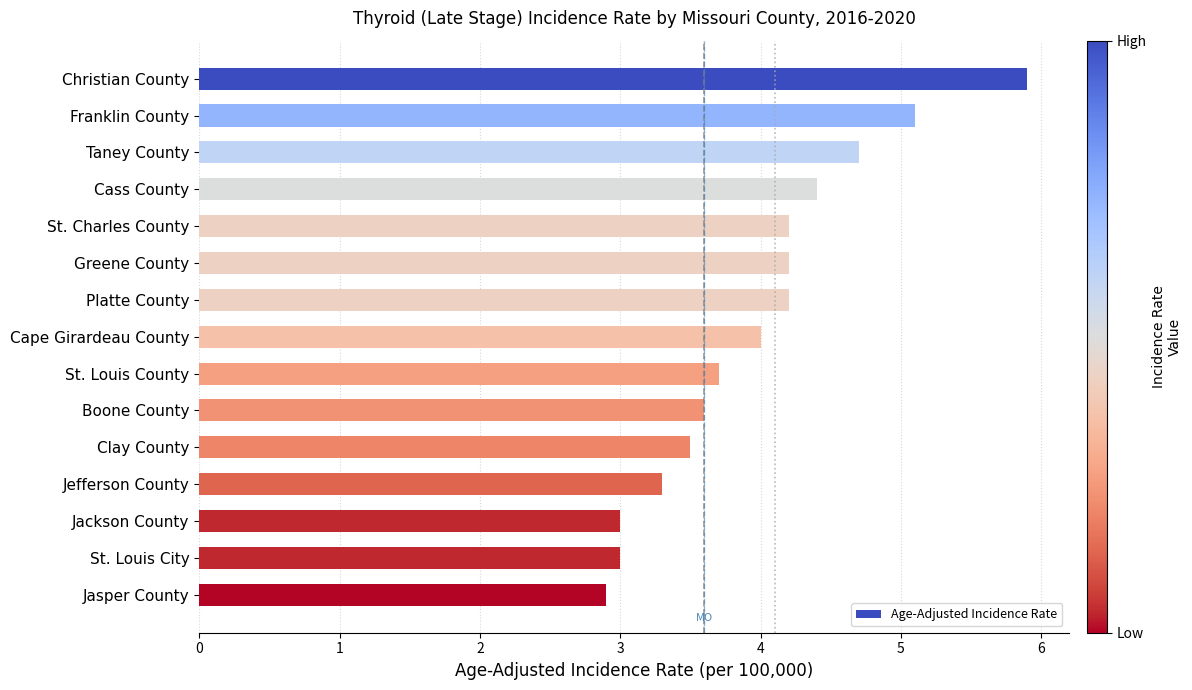

Is it true that the value at Jasper County is 4.6?

False